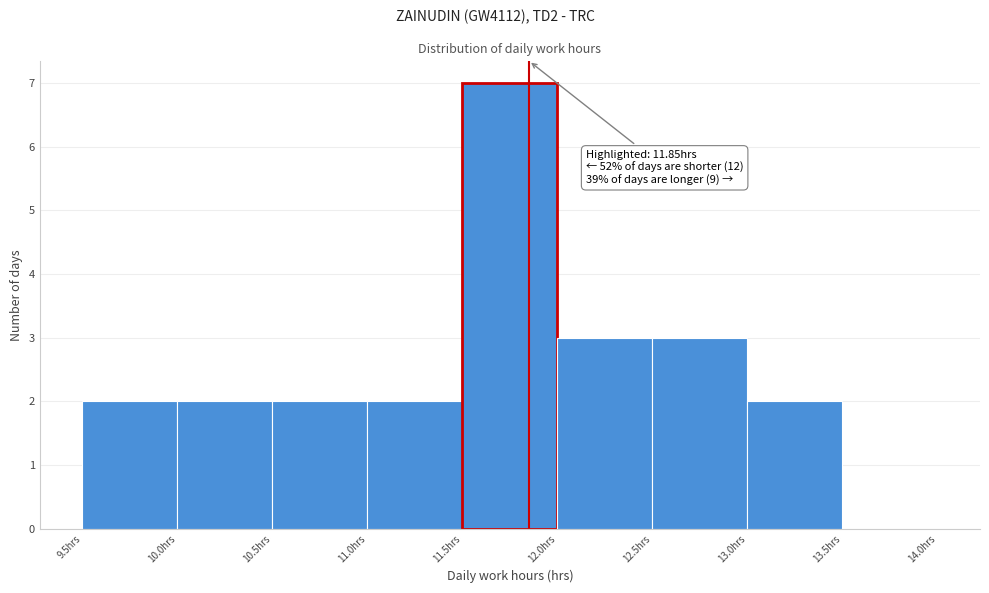

Over which range of the x-axis is the bar tallest?

11.5 to 12.0